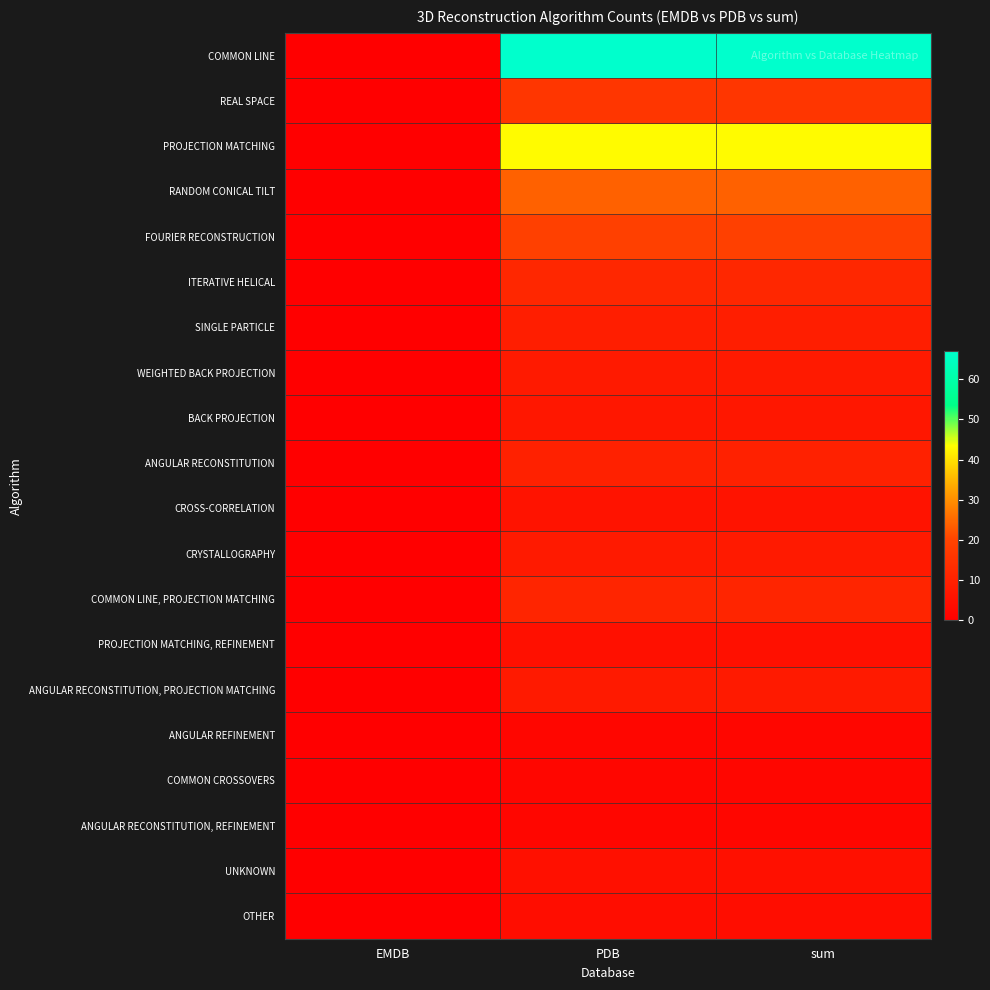

Reading left to right, extract all data points from this chart.

COMMON LINE: EMDB=0	PDB=67	sum=67
REAL SPACE: EMDB=0	PDB=16	sum=16
PROJECTION MATCHING: EMDB=0	PDB=43	sum=43
RANDOM CONICAL TILT: EMDB=0	PDB=24	sum=24
FOURIER RECONSTRUCTION: EMDB=0	PDB=19	sum=19
ITERATIVE HELICAL: EMDB=0	PDB=12	sum=12
SINGLE PARTICLE: EMDB=0	PDB=9	sum=9
WEIGHTED BACK PROJECTION: EMDB=0	PDB=8	sum=8
BACK PROJECTION: EMDB=0	PDB=7	sum=7
ANGULAR RECONSTITUTION: EMDB=0	PDB=10	sum=10
CROSS-CORRELATION: EMDB=0	PDB=6	sum=6
CRYSTALLOGRAPHY: EMDB=0	PDB=8	sum=8
COMMON LINE, PROJECTION MATCHING: EMDB=0	PDB=11	sum=11
PROJECTION MATCHING, REFINEMENT: EMDB=0	PDB=5	sum=5
ANGULAR RECONSTITUTION, PROJECTION MATCHING: EMDB=0	PDB=8	sum=8
ANGULAR REFINEMENT: EMDB=0	PDB=2	sum=2
COMMON CROSSOVERS: EMDB=0	PDB=2	sum=2
ANGULAR RECONSTITUTION, REFINEMENT: EMDB=0	PDB=2	sum=2
UNKNOWN: EMDB=0	PDB=5	sum=5
OTHER: EMDB=0	PDB=4	sum=4